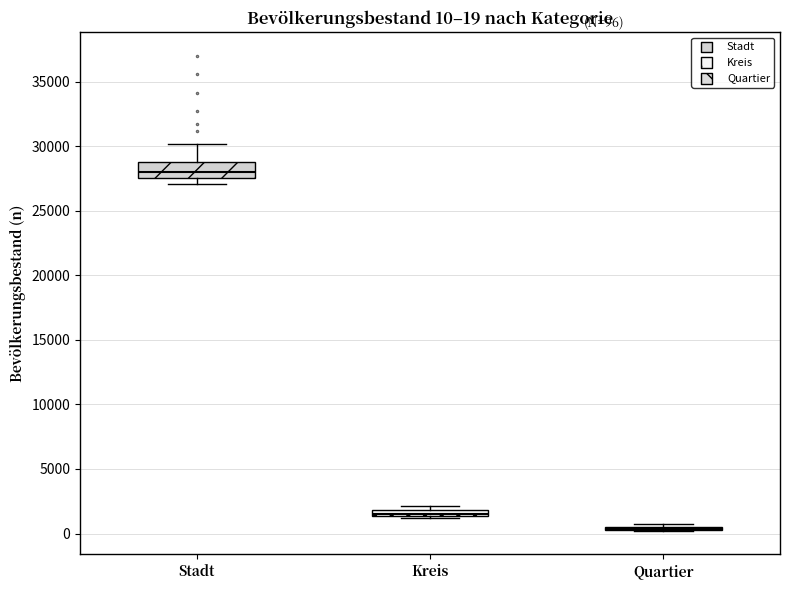

Comparing the boxes themselves (not the whiskers), which one is the tallest?

Stadt